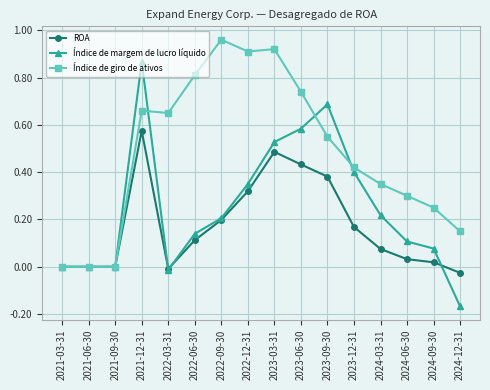

What is the difference between the highest and lowest values at 2022-09-30?

0.8